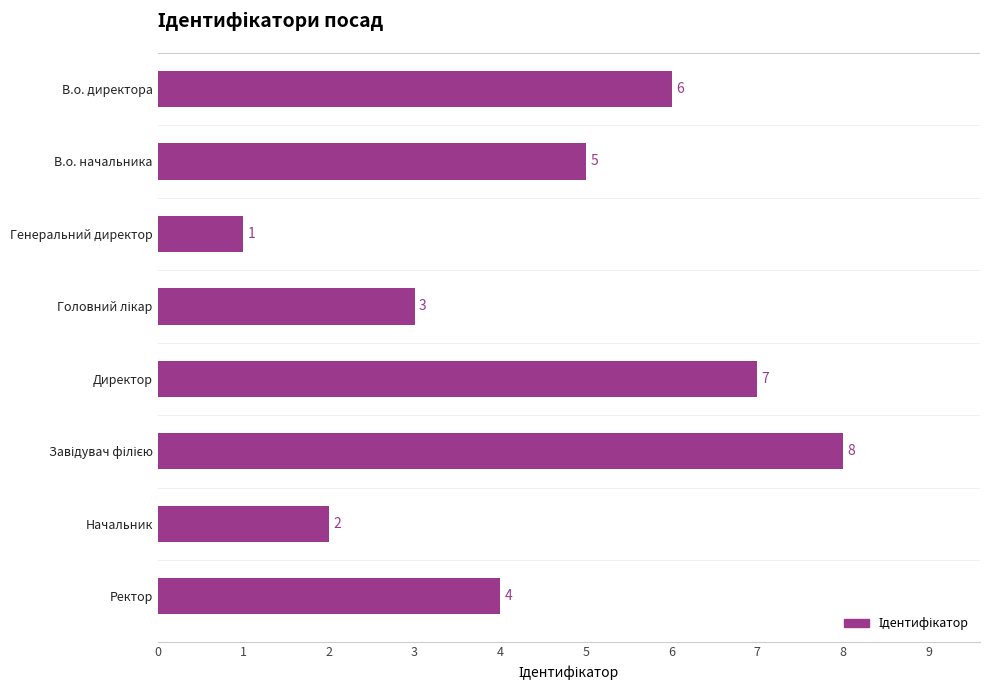

What is the sum of all values?

36